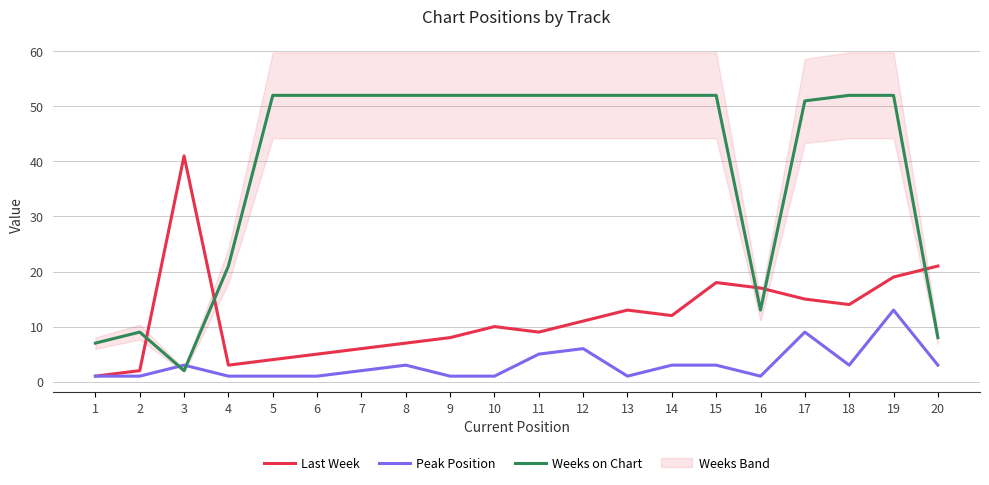

How many data points in Last Week are less than 11?

10